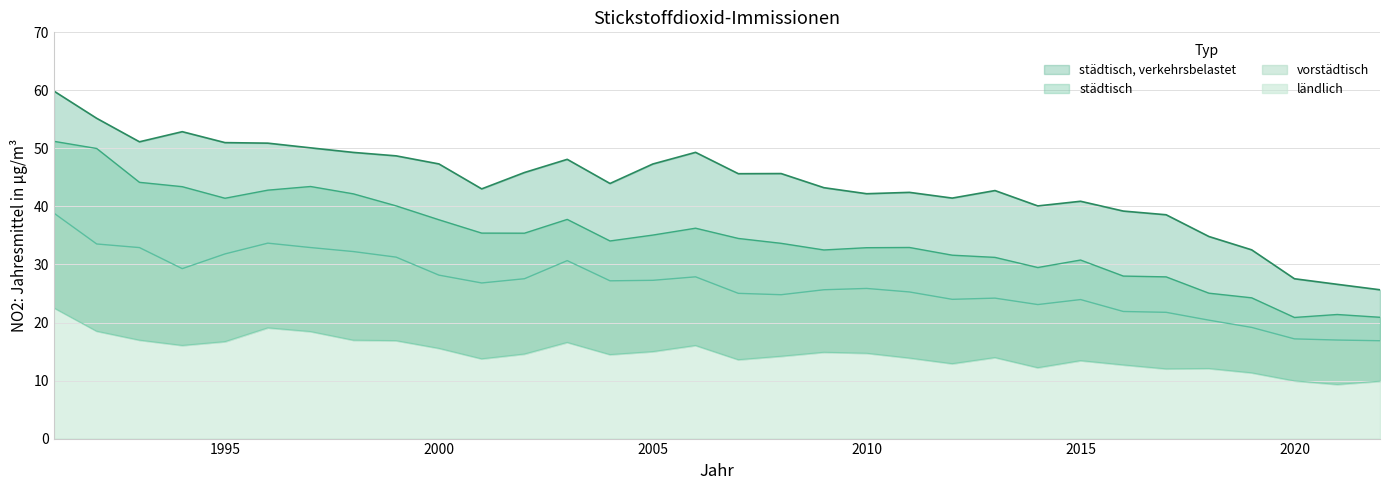

True or false: vorstädtisch and ländlich intersect in this chart.

False